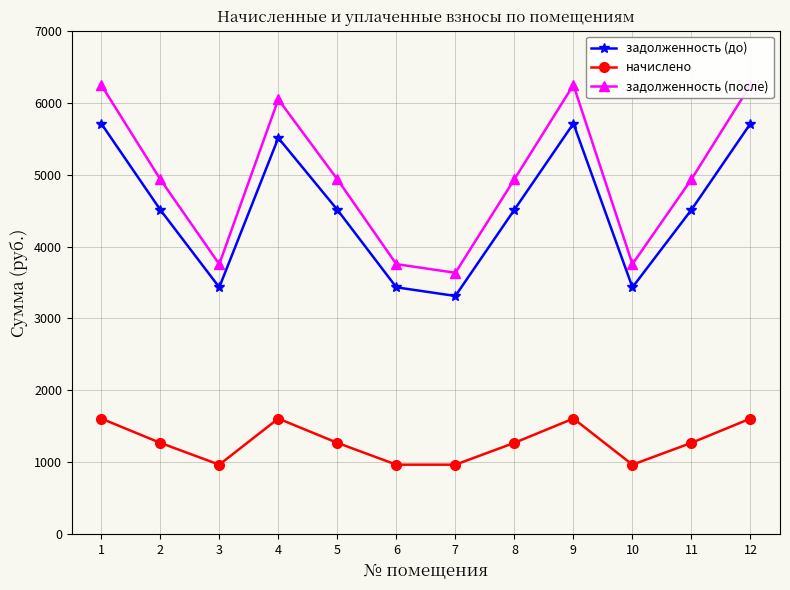

Where does the задолженность (до) series first go above 4511?

1